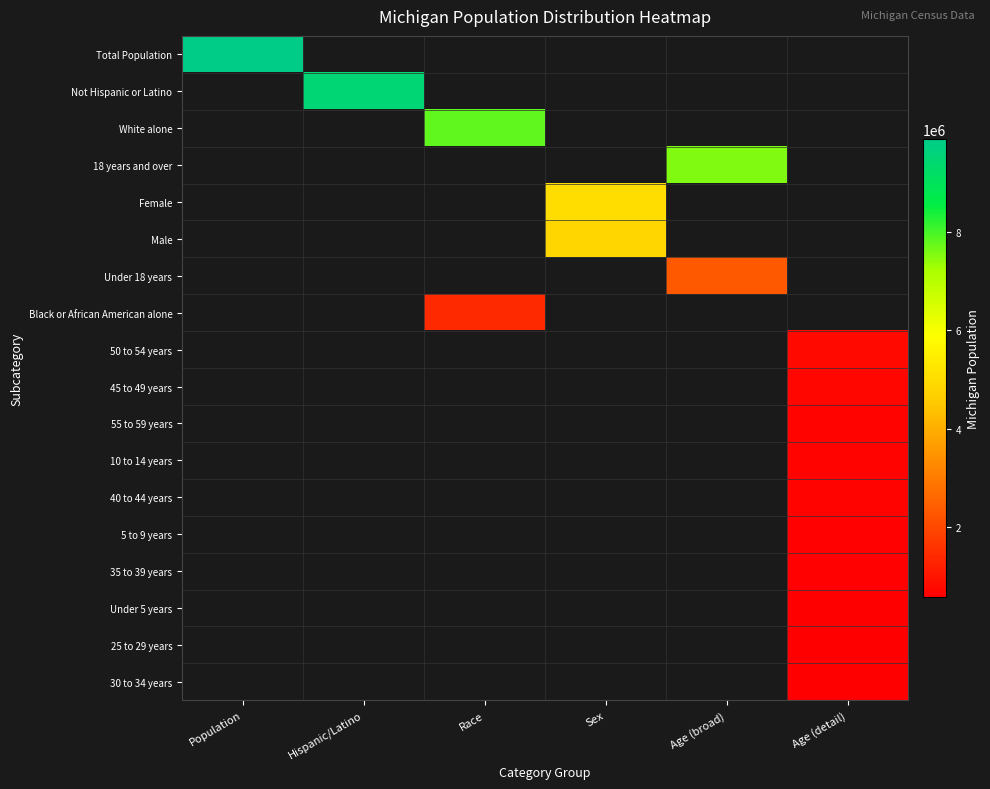

The value of 50 to 54 years at Age (detail) is 421590.4. True or false?

False